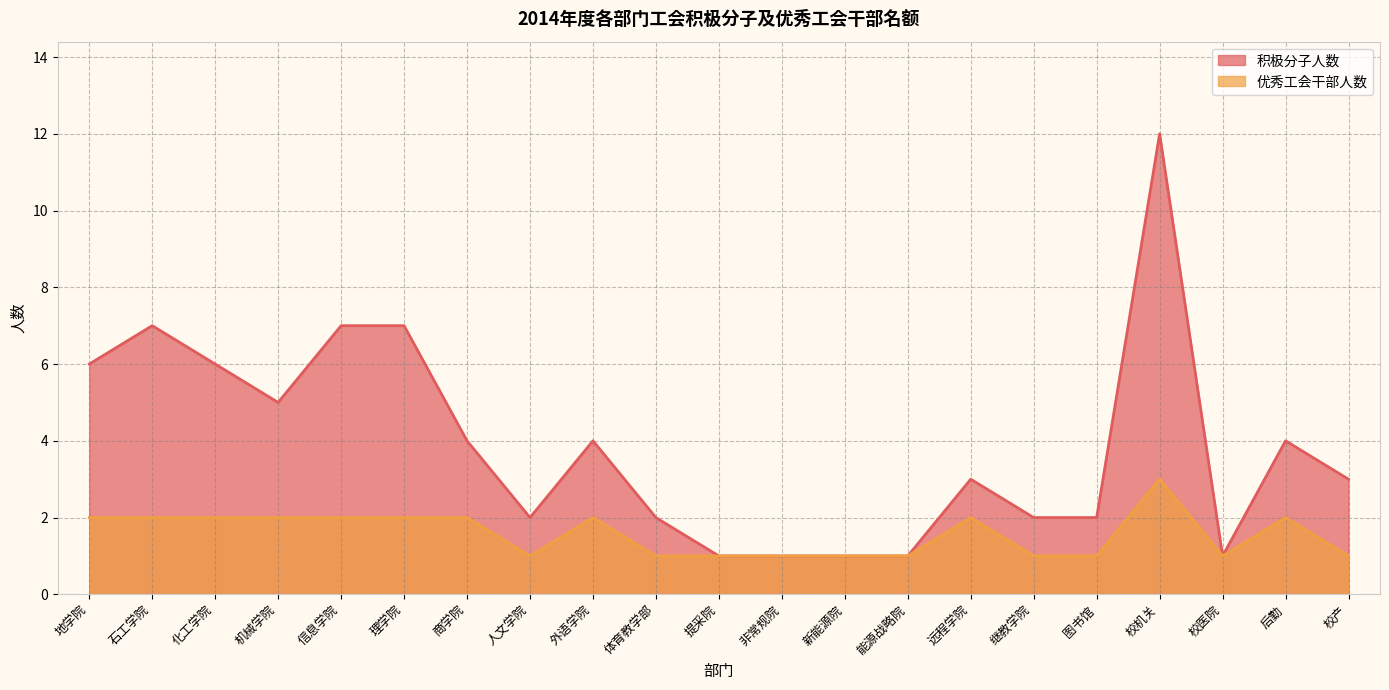

At how many categories does at least one series exceed 4?

7